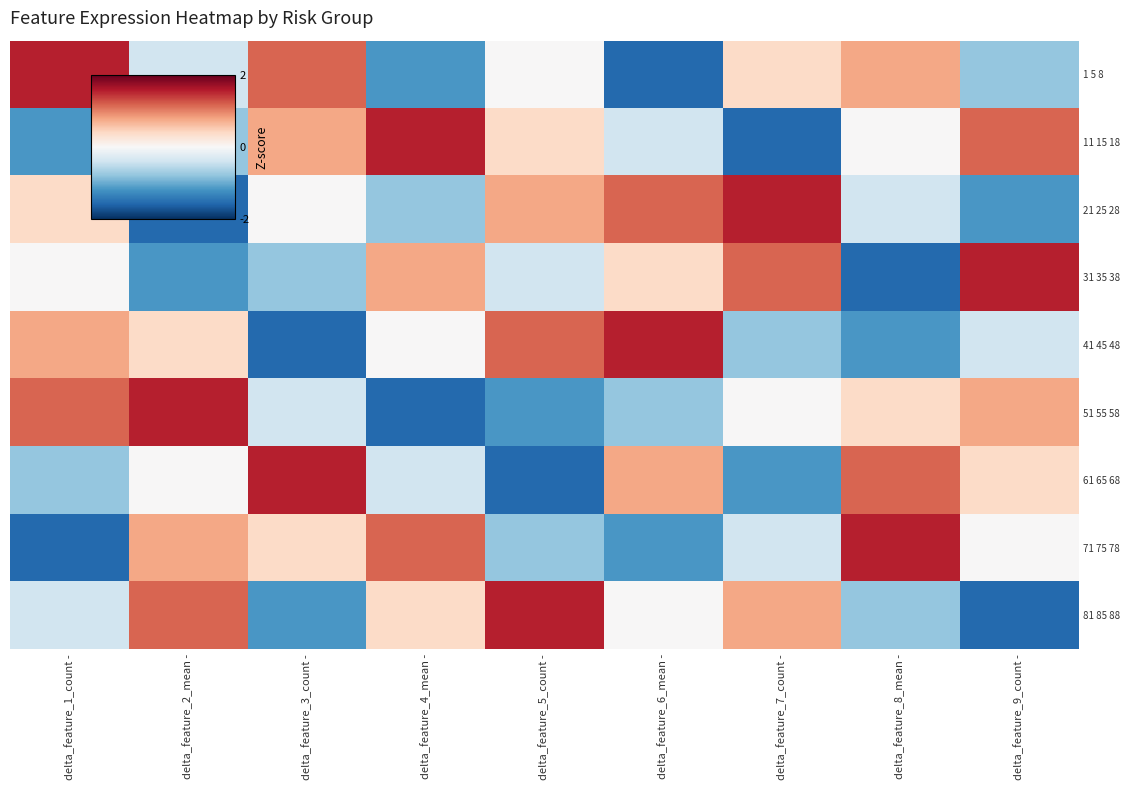

What is the smallest value displayed?

-1.5